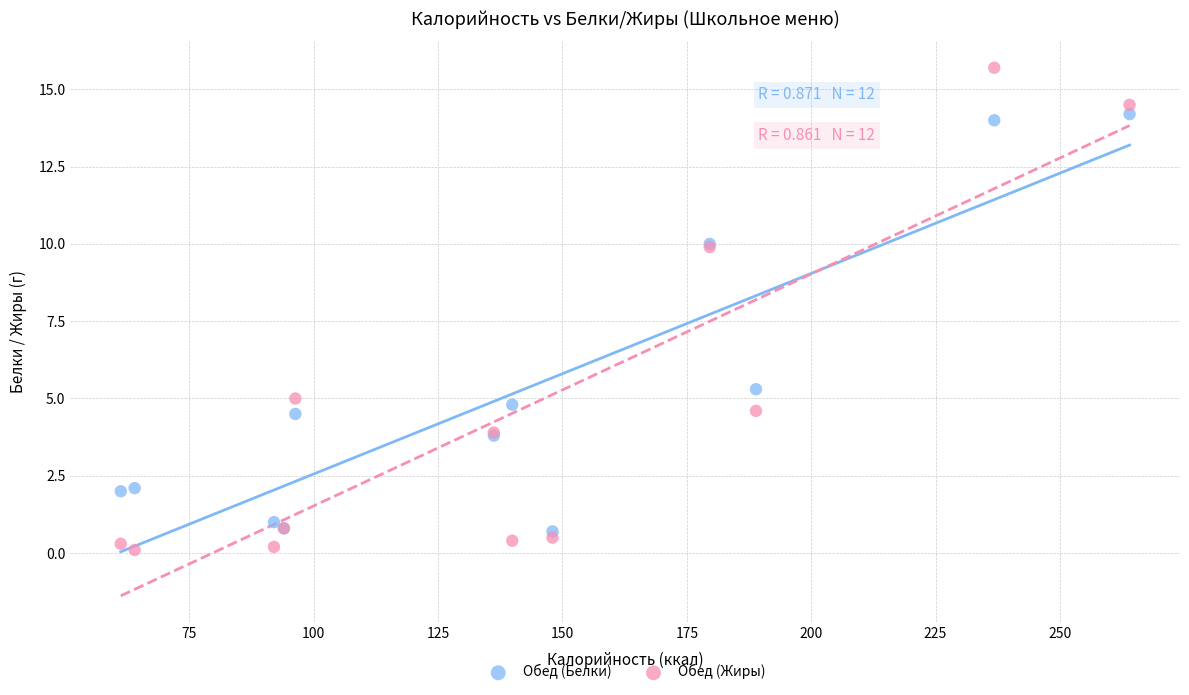

Which series has the widest spread of Y values?

Обед (Жиры)